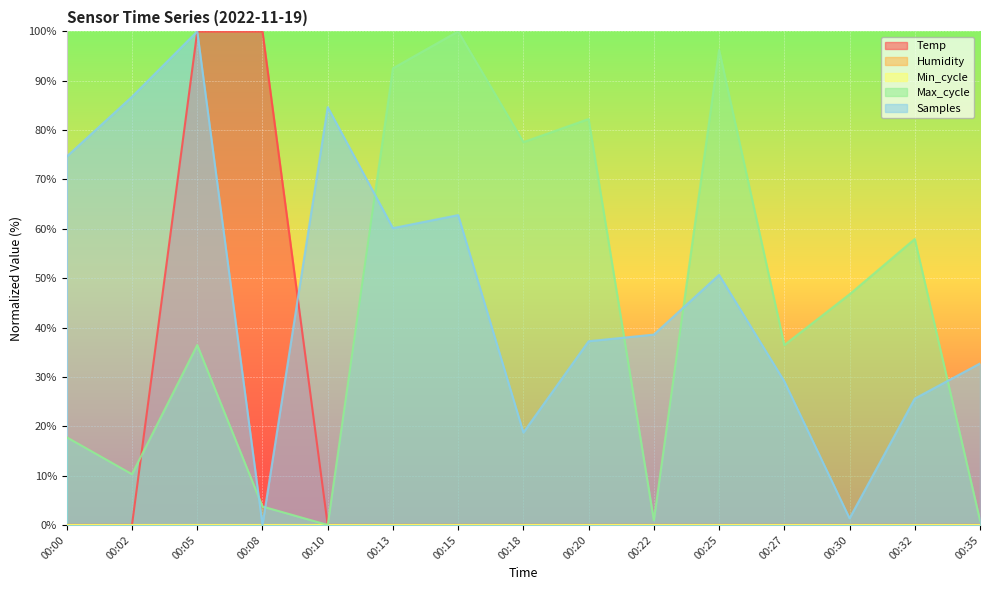

What is the difference between the Max_cycle values at 00:32 and 00:00?

40.2